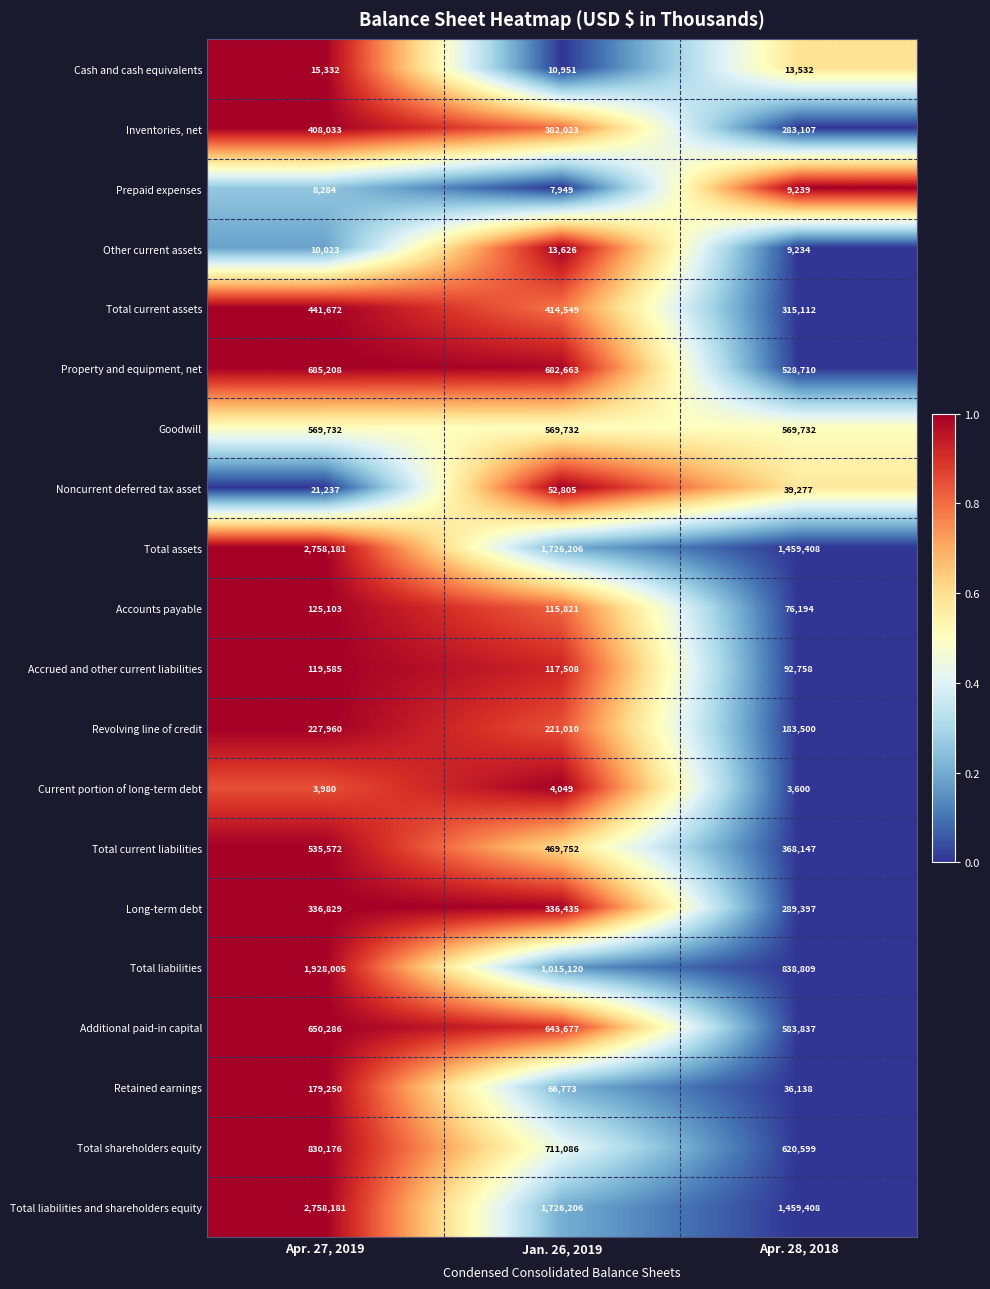

What is the total value across all series at Apr. 27, 2019?

12612629